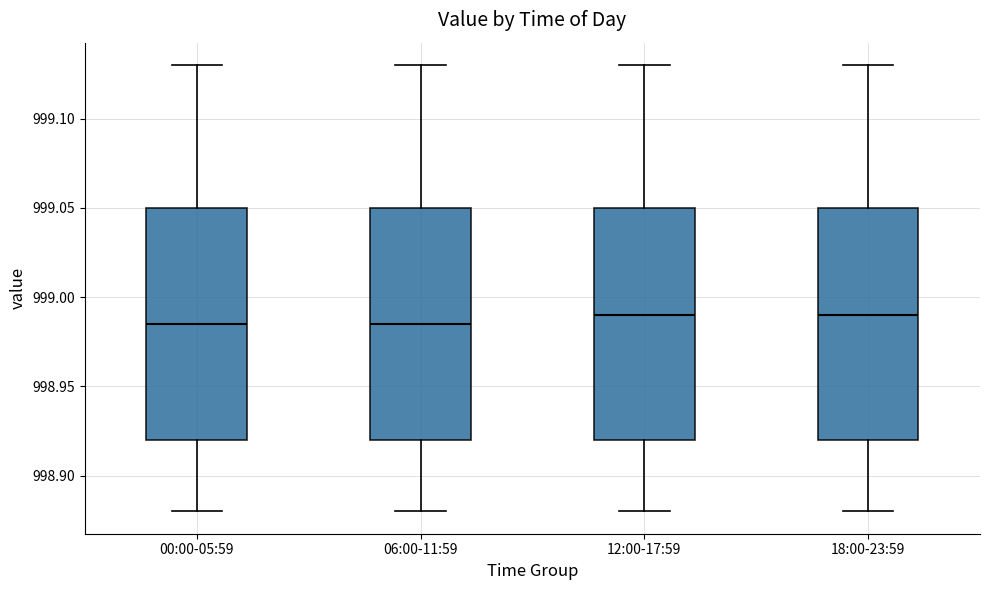

Reading left to right, read every box against the y-axis: the position of its median line, the range the box covers, and the ends of its whiskers. The values are not printed on the chart, so give them approximately, as read against the axis.

00:00-05:59: median 998.985, box 998.920 to 999.050, whiskers 998.880 to 999.130
06:00-11:59: median 998.985, box 998.920 to 999.050, whiskers 998.880 to 999.130
12:00-17:59: median 998.990, box 998.920 to 999.050, whiskers 998.880 to 999.130
18:00-23:59: median 998.990, box 998.920 to 999.050, whiskers 998.880 to 999.130